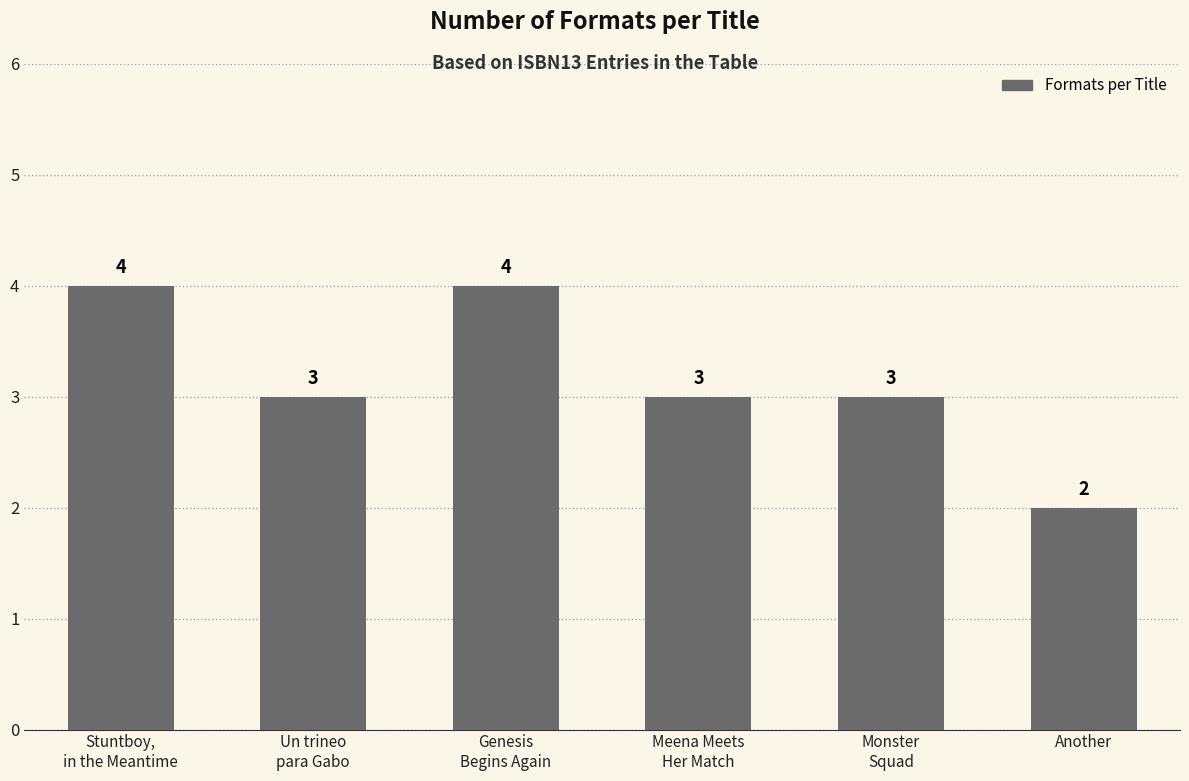

Reading left to right, extract all data points from this chart.

Stuntboy,
in the Meantime=4	Un trineo
para Gabo=3	Genesis
Begins Again=4	Meena Meets
Her Match=3	Monster
Squad=3	Another=2